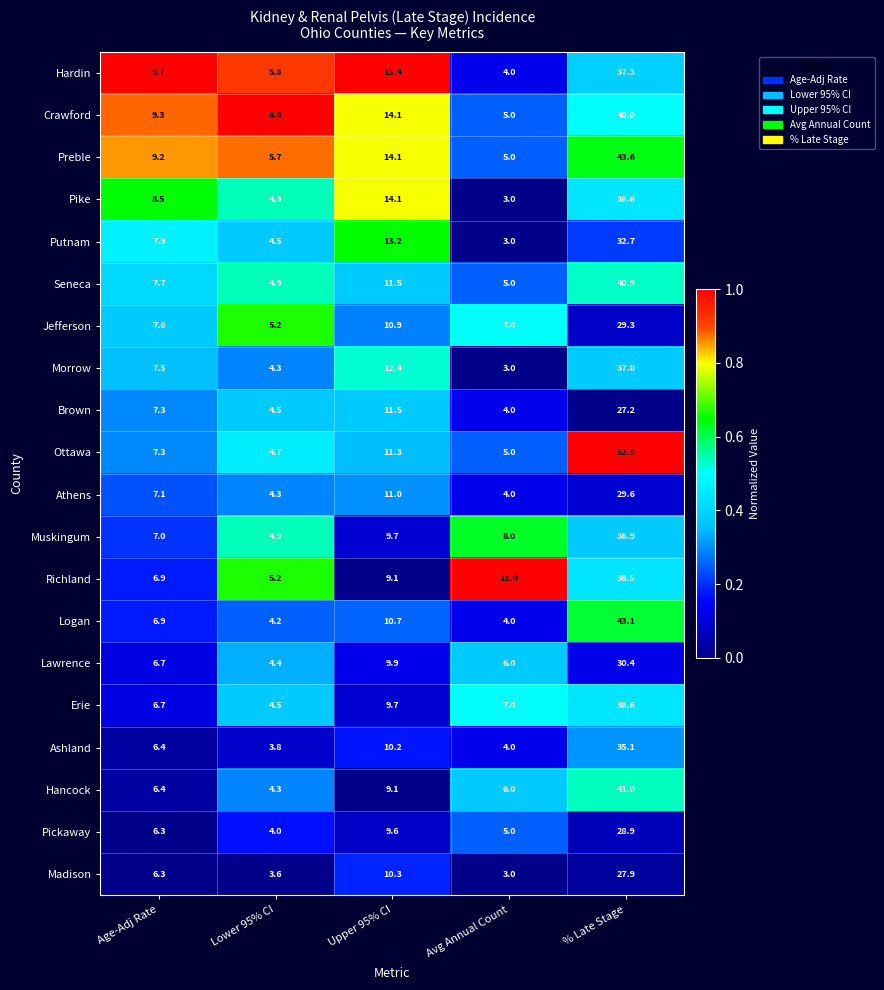

Which series has the largest range (max minus min)?

Ottawa